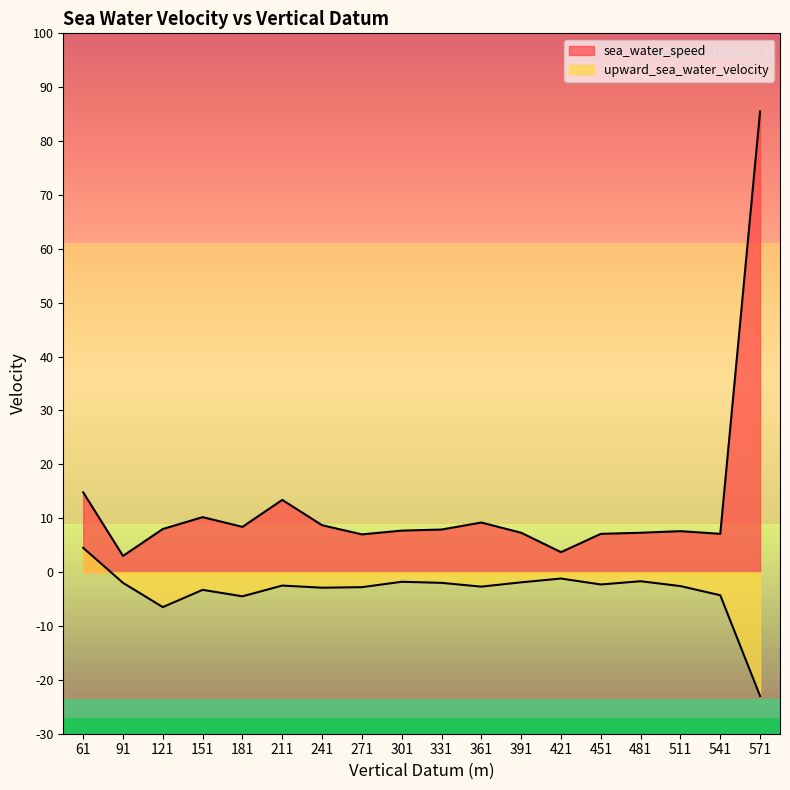

Reading left to right, what are all the values shown in this chart?

sea_water_speed: 14.8	3.0	8.0	10.2	8.4	13.4	8.7	7.0	7.7	7.9	9.2	7.3	3.7	7.1	7.3	7.6	7.1	85.5
upward_sea_water_velocity: 4.5	-2.0	-6.5	-3.3	-4.5	-2.5	-2.9	-2.8	-1.8	-2.0	-2.7	-1.9	-1.2	-2.3	-1.7	-2.6	-4.3	-23.0